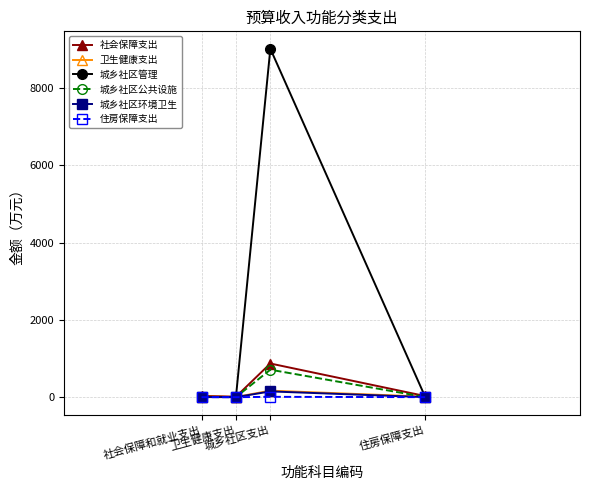

Which series has the largest range (max minus min)?

城乡社区管理